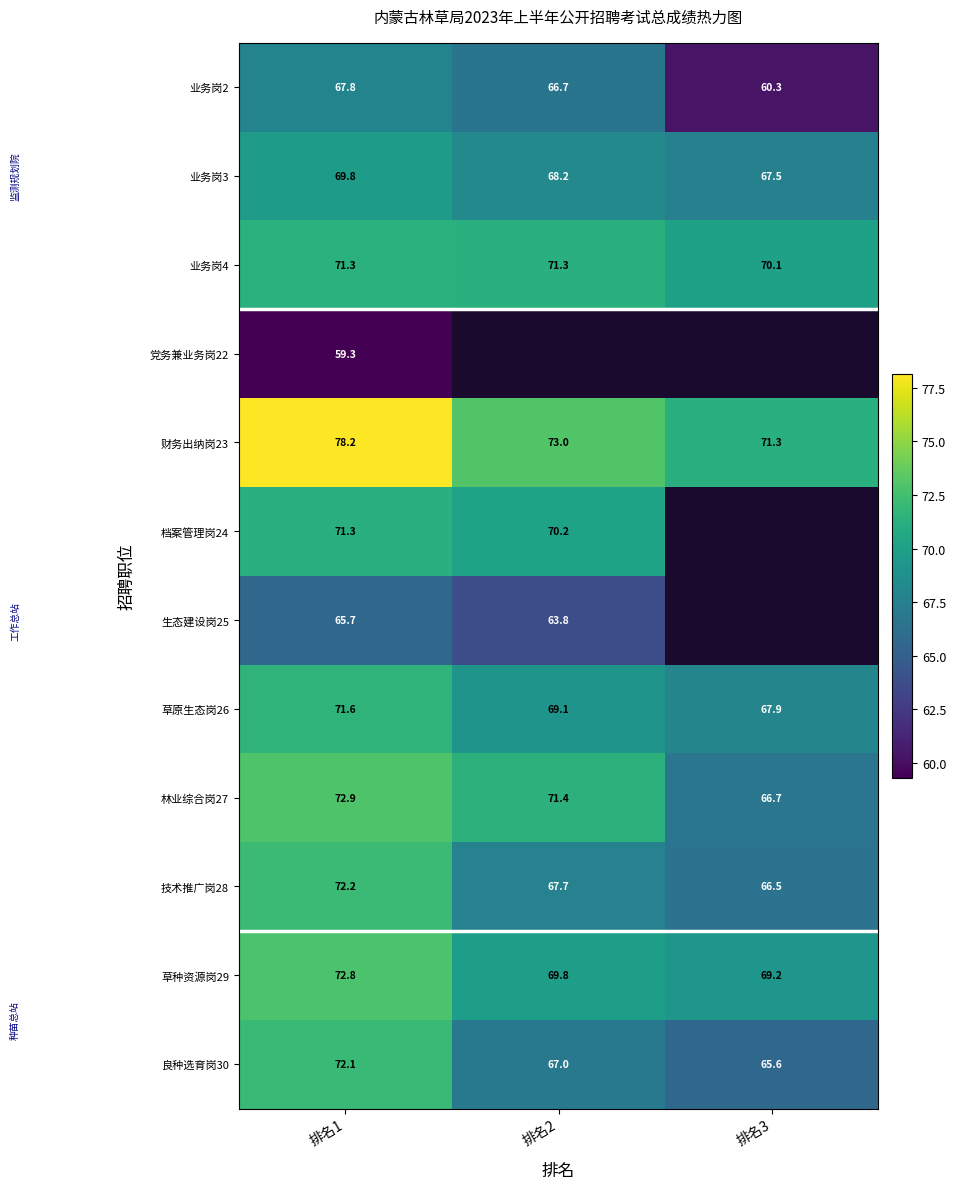

Read the 草原生态岗26 value at 排名3.

67.9